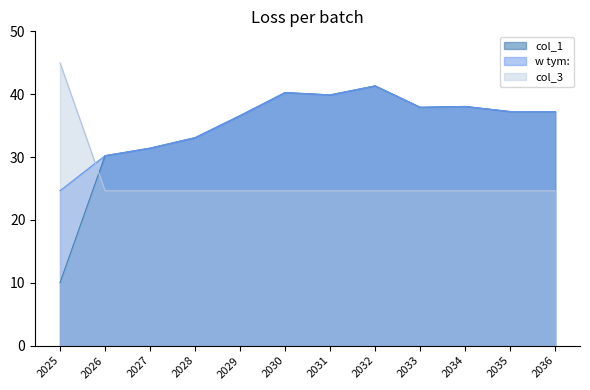

How many data points in col_1 are less than 37?

5